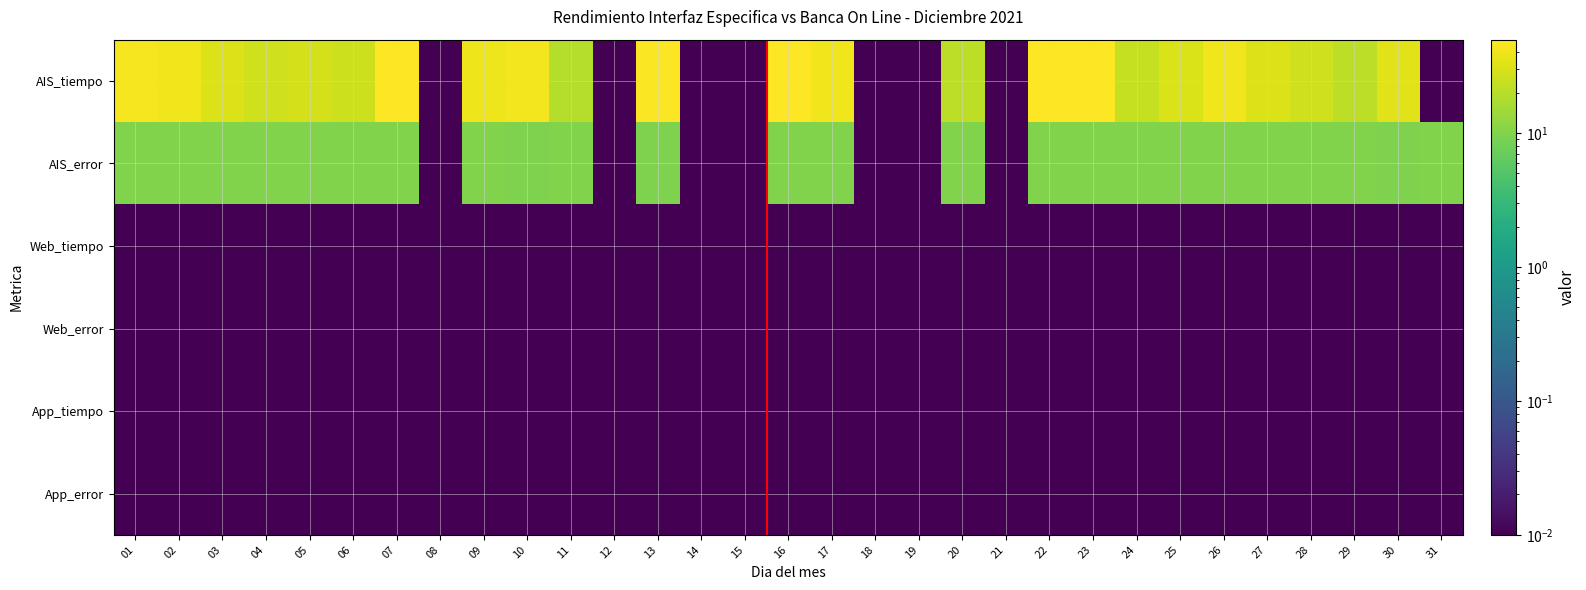

What is the total value across all series at 18?

0.1